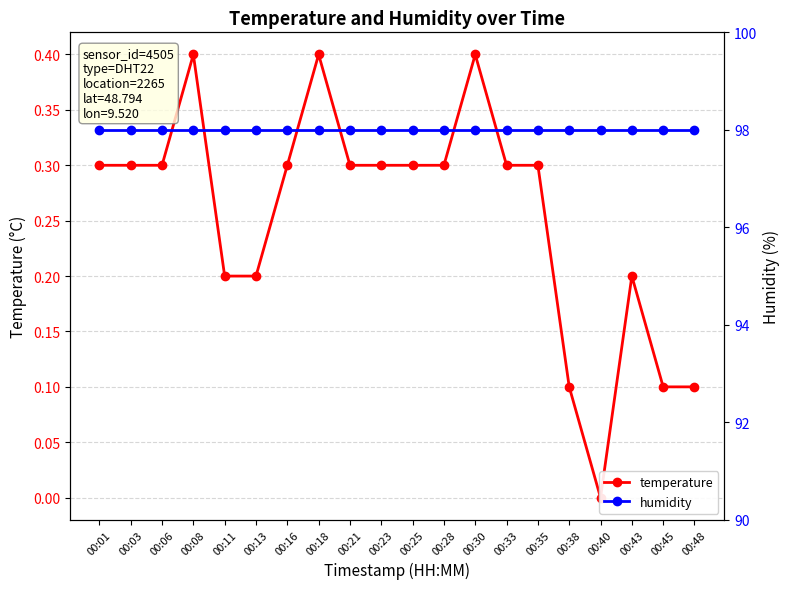

List the series in order of their overall mean, lowest first.

temperature, humidity